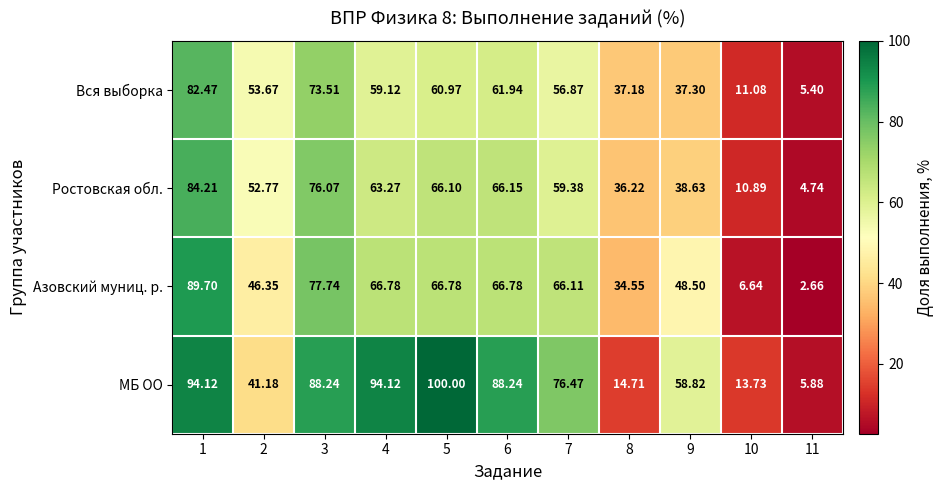

Rank the series at 4 from highest to lowest value.

МБ ОО, Азовский муниц. р., Ростовская обл., Вся выборка